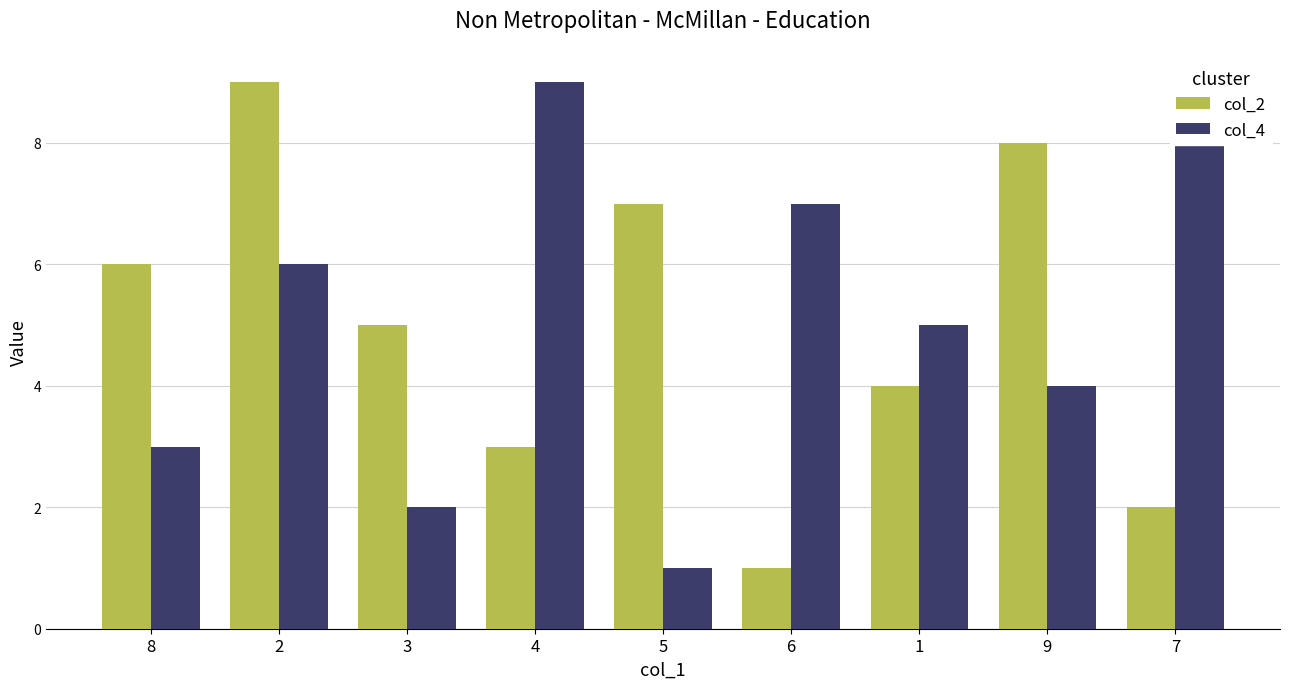

Rank the series at 3 from highest to lowest value.

col_2, col_4